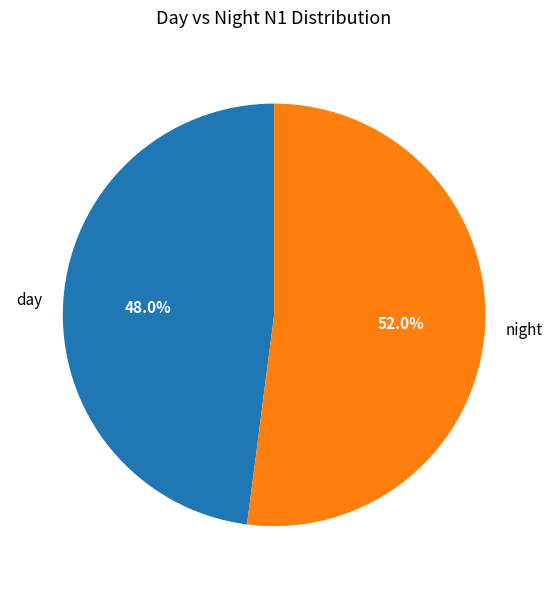

Is there any slice that represents more than half of the pie?

Yes